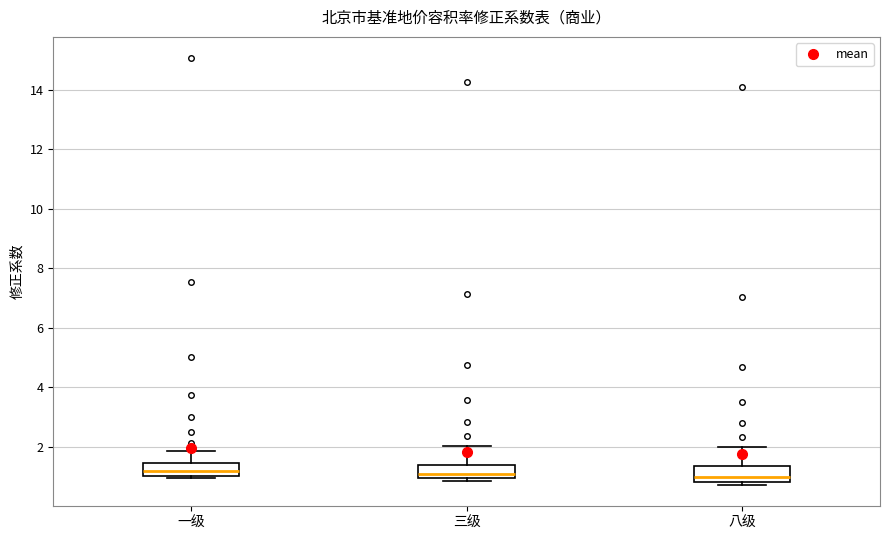

Reading left to right, read every box against the y-axis: the position of its median line, the range the box covers, and the ends of its whiskers. The values are not printed on the chart, so give them approximately, as read against the axis.

一级: median 1.2, box 1.0 to 1.4, whiskers 1.0 (just below the box's lower edge) to 1.8
三级: median 1.0 (just above the box's lower edge), box 1.0 to 1.4, whiskers 0.8 to 2.0
八级: median 1.0, box 0.8 to 1.4, whiskers 0.8 (just below the box's lower edge) to 2.0